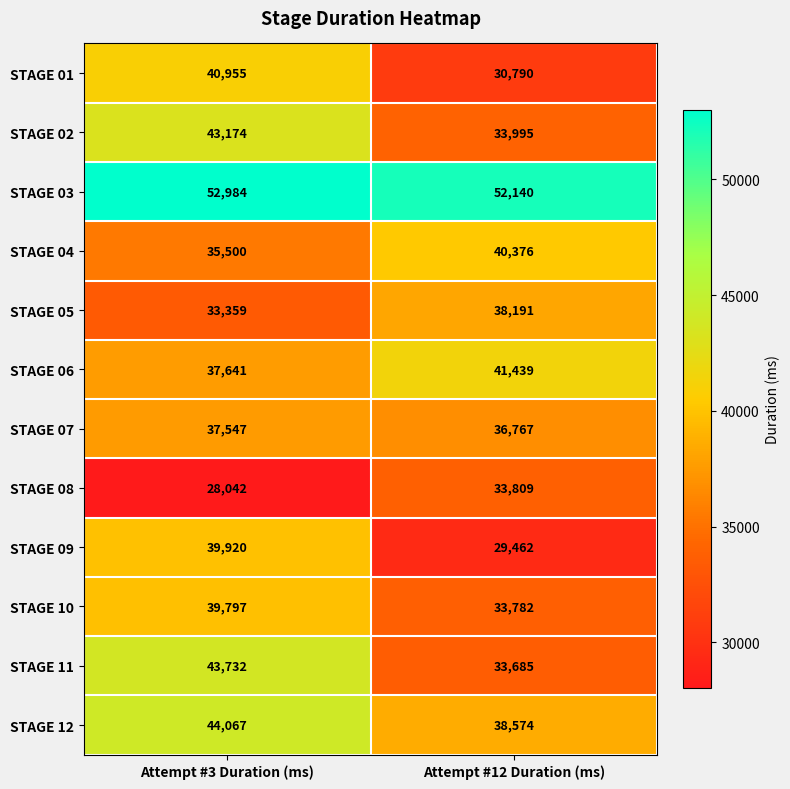

What is the total value across all series at Attempt #12 Duration (ms)?

443010